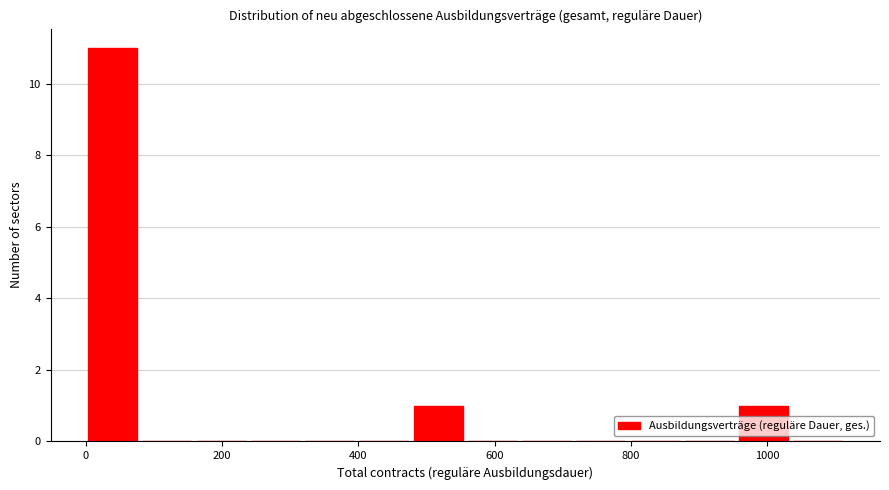

Around what value on the x-axis is the tallest bar? Give the approximate position of its centre, as read against the axis.

40